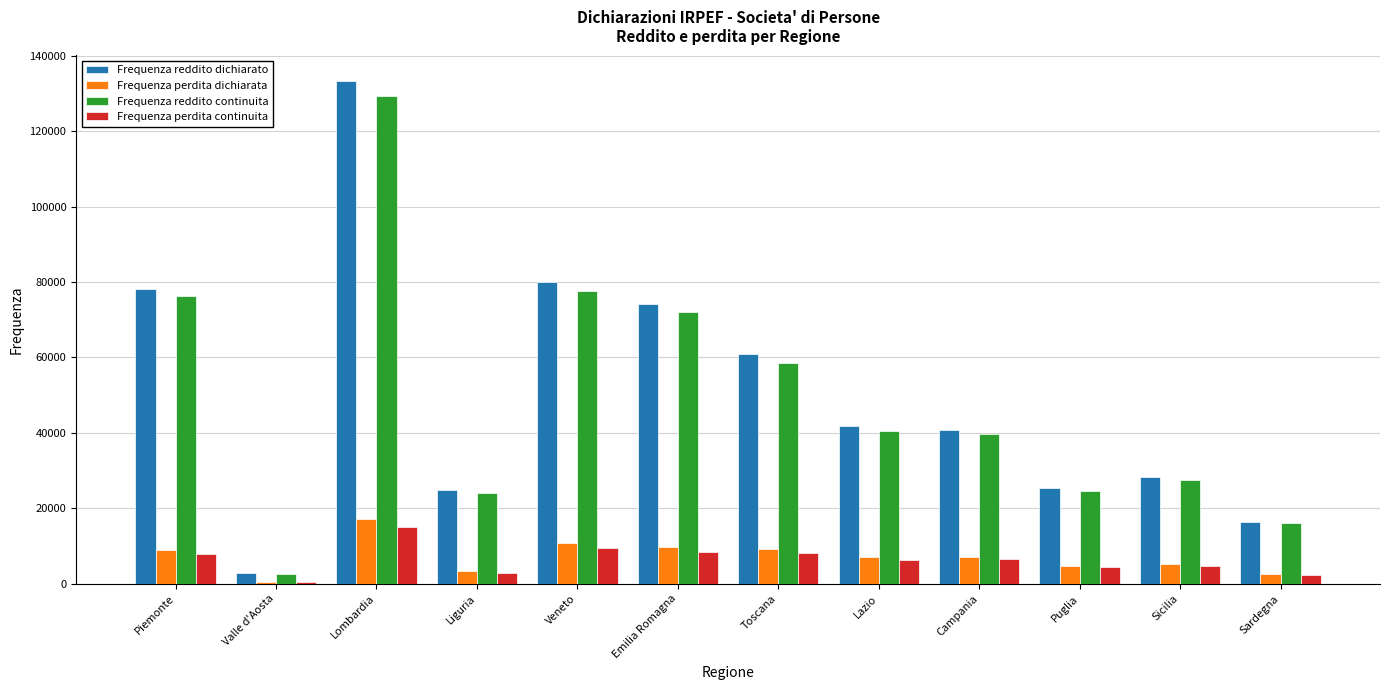

Are the bars grouped side by side (vs. stacked)?

Yes